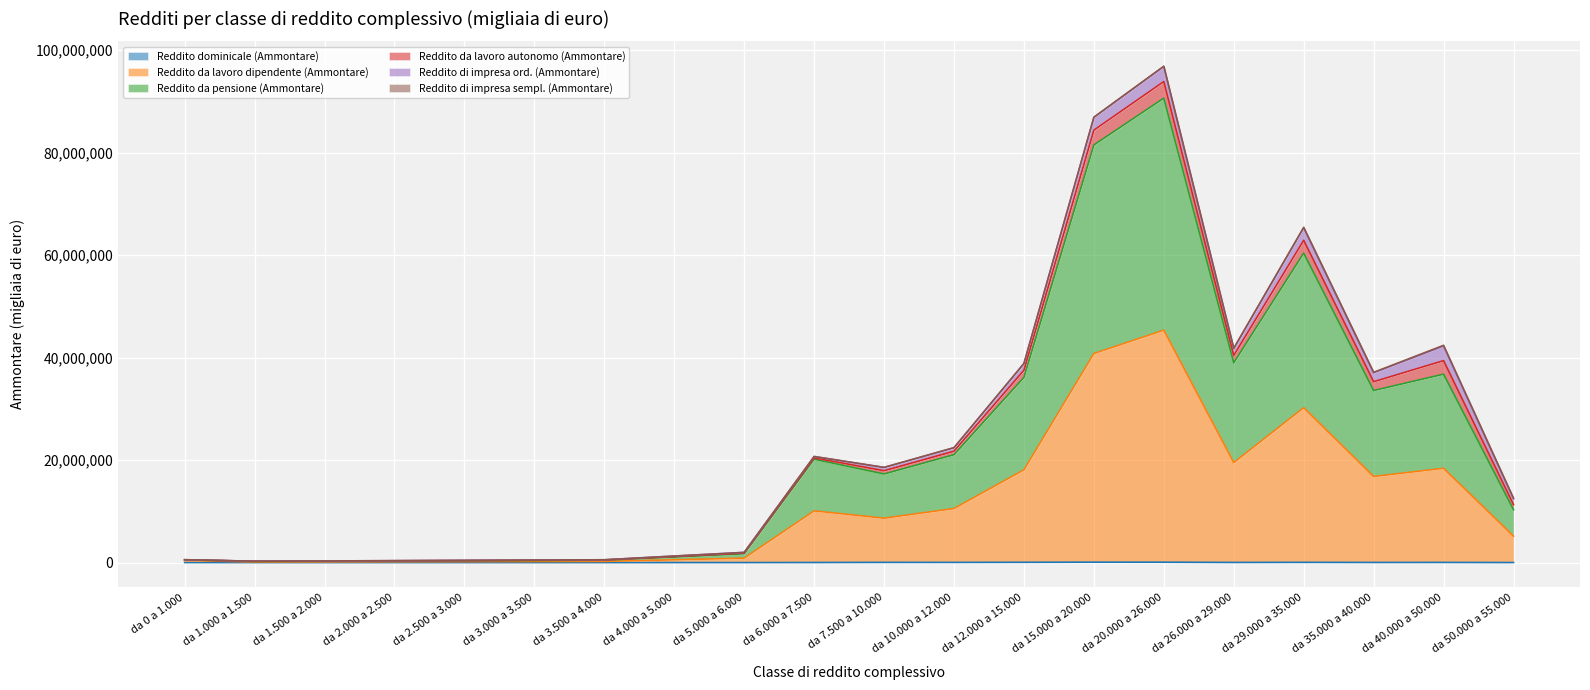

The value of Reddito da pensione (Ammontare) at da 10.000 a 12.000 is 4833625. True or false?

False